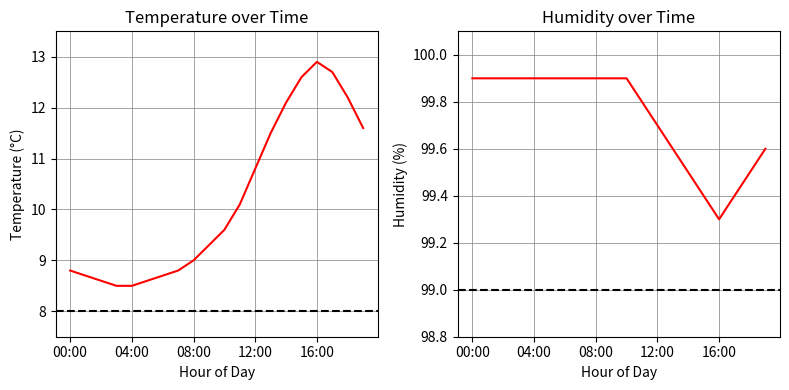

Rank the series at 6 from lowest to highest value.

temperature, humidity